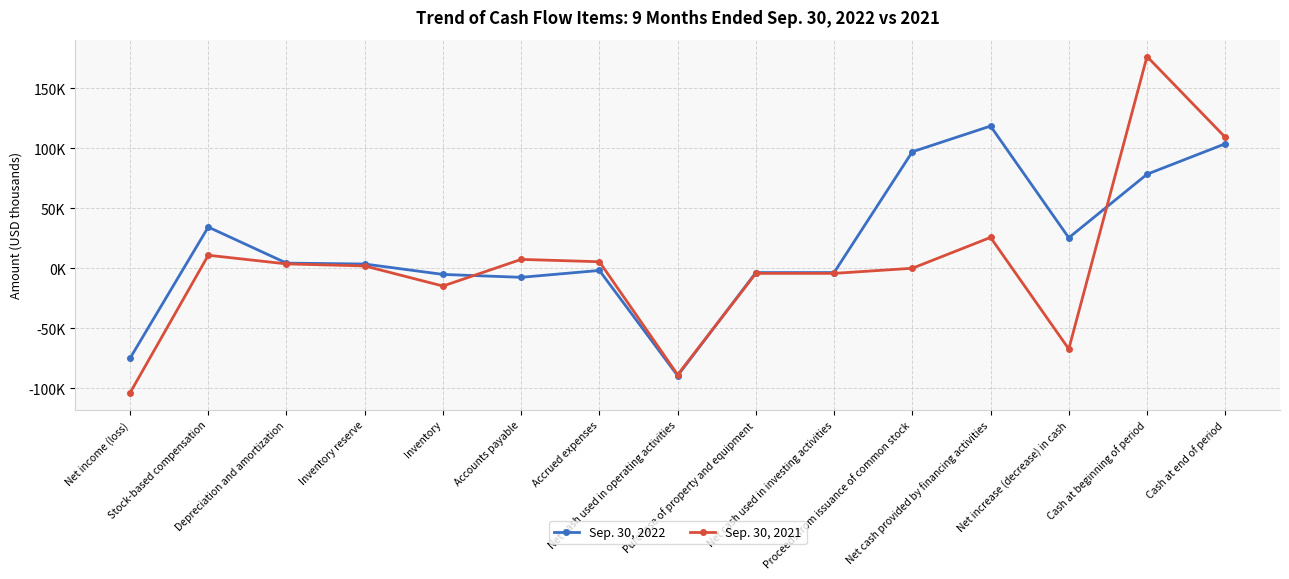

How many data points does each series have?

15